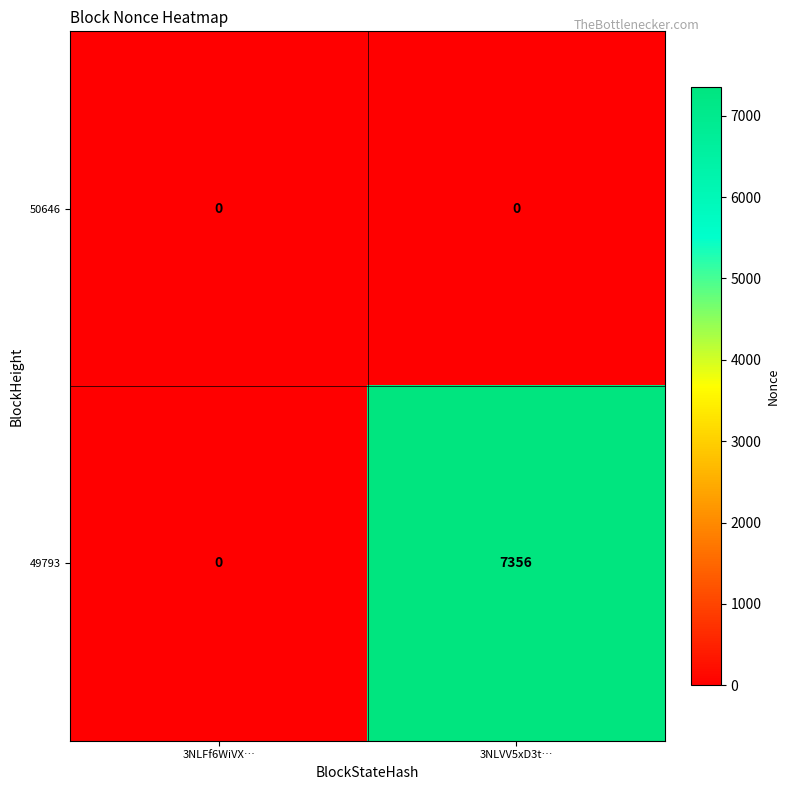

Which series changed the most between 3NLFf6WiVX… and 3NLVV5xD3t…?

49793